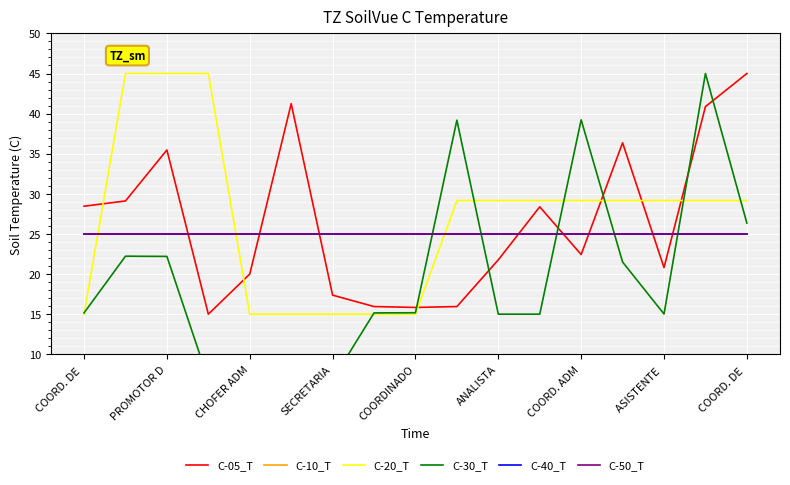

What is the average value of the C-05_T series?

26.5